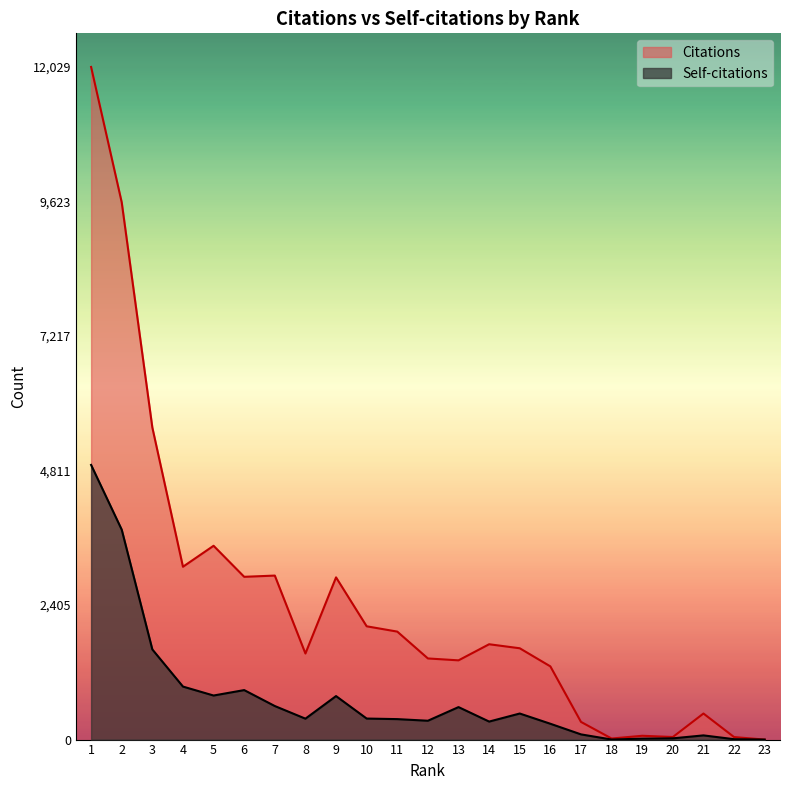

Which series has the largest range (max minus min)?

Citations